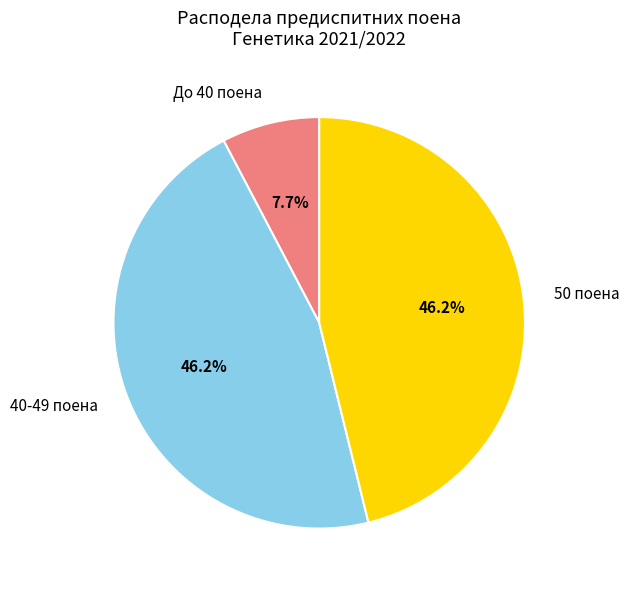

Which category has the smallest portion of the pie?

До 40 поена